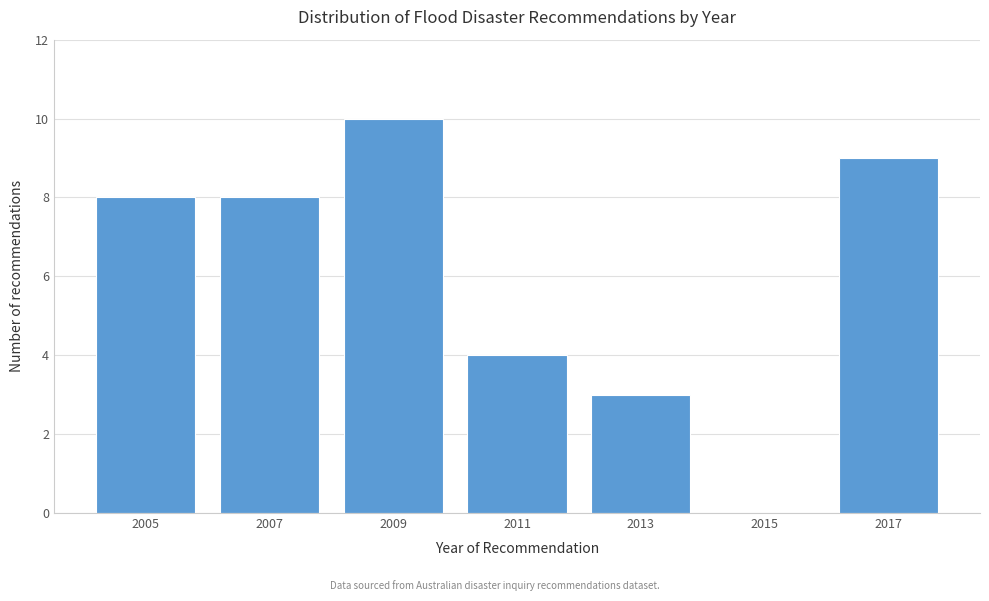

Reading right to left, extract all data points from this chart.

2017=9	2015=0	2013=3	2011=4	2009=10	2007=8	2005=8